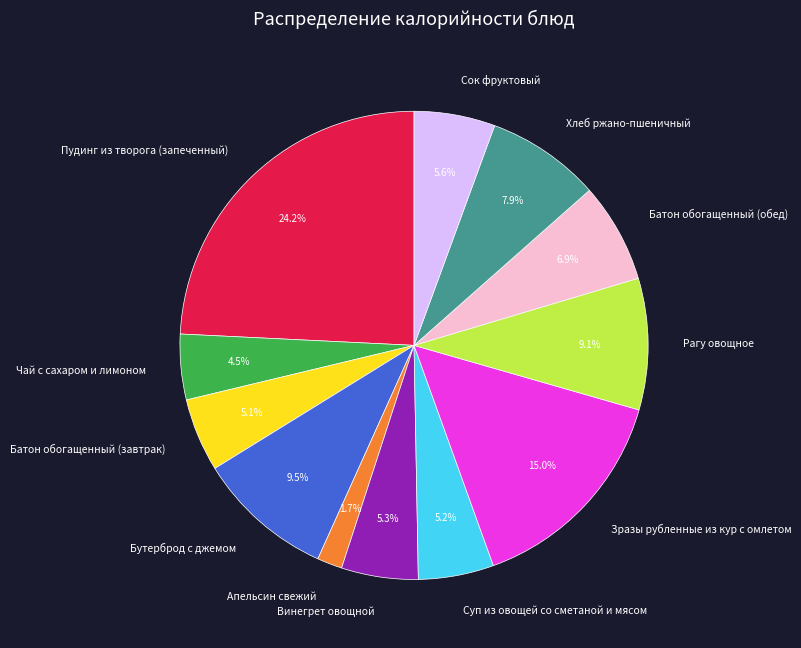

Is there any slice that represents more than half of the pie?

No